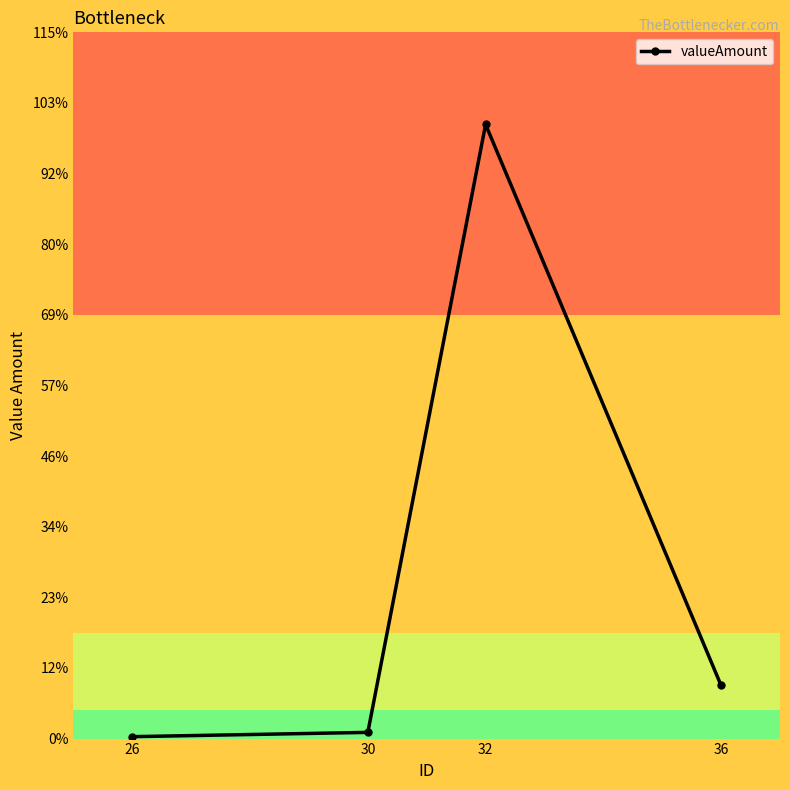

What is the difference between the maximum and minimum values?

408544.1